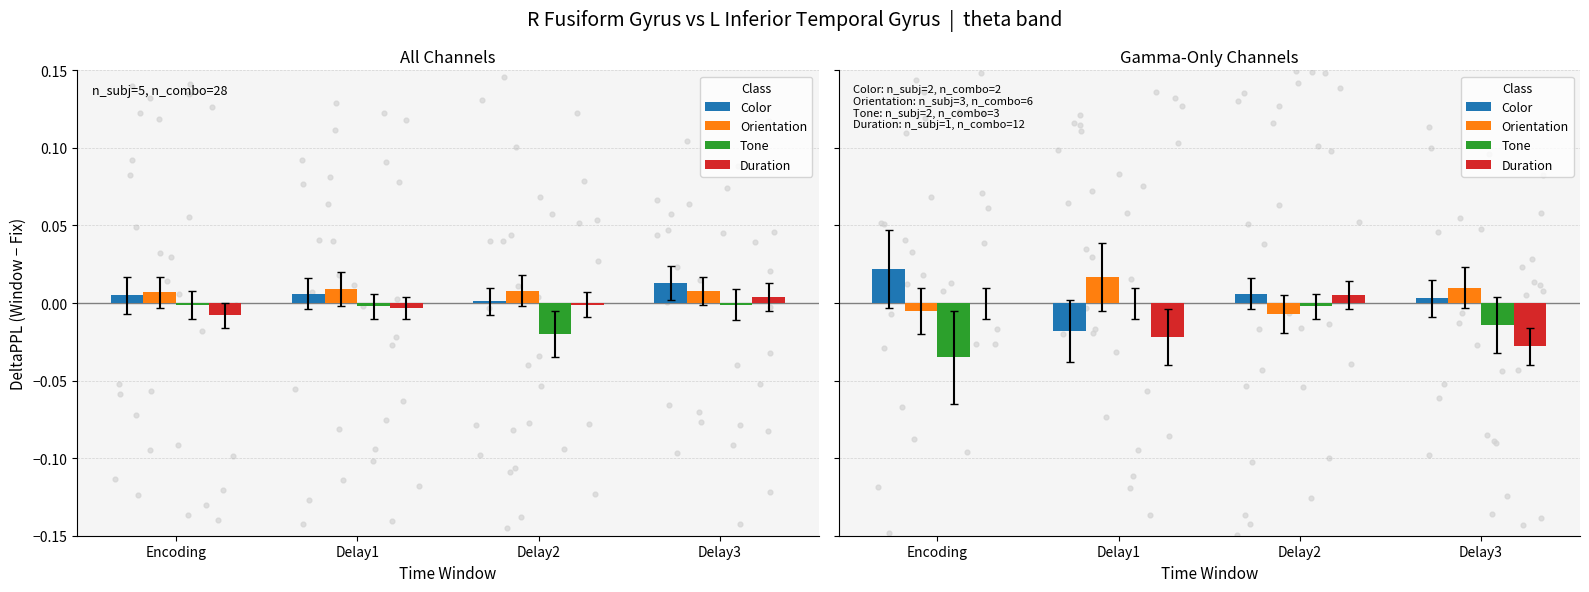

At which category is the sum across all series the highest?

Delay2